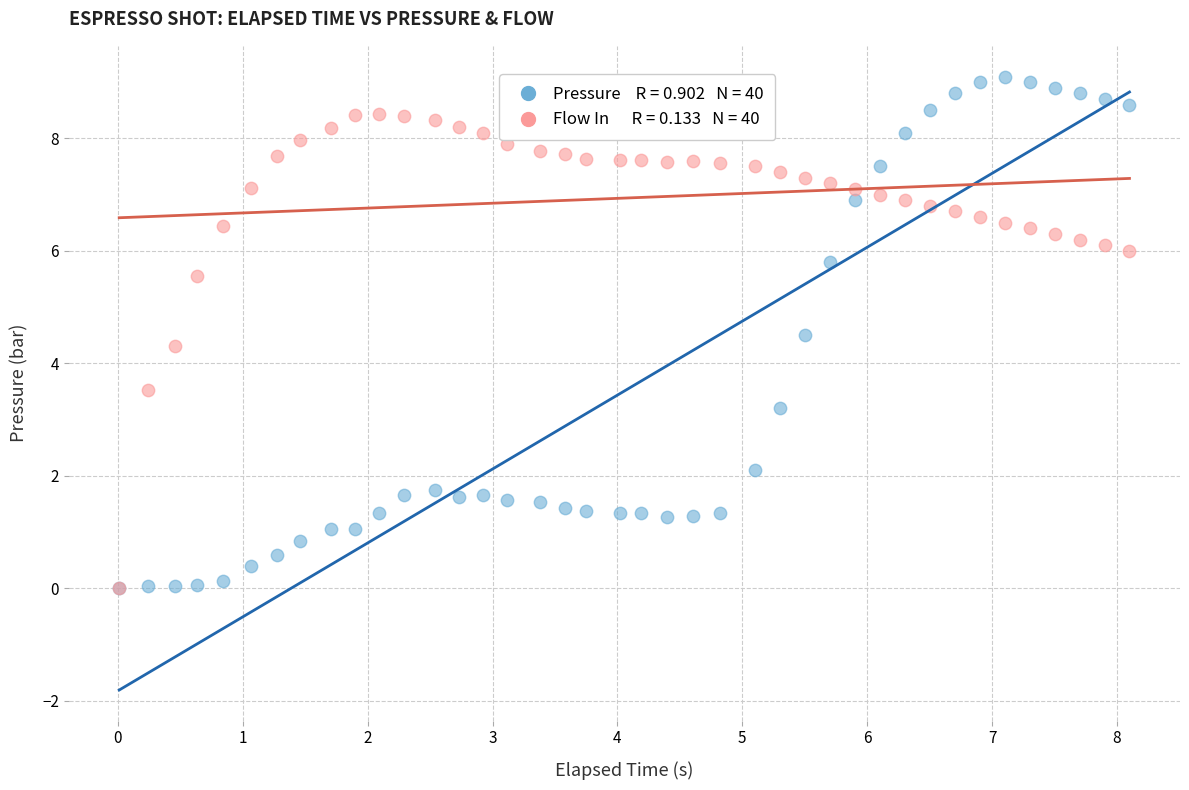

Across all series, what Y value is closest to 4?

4.3